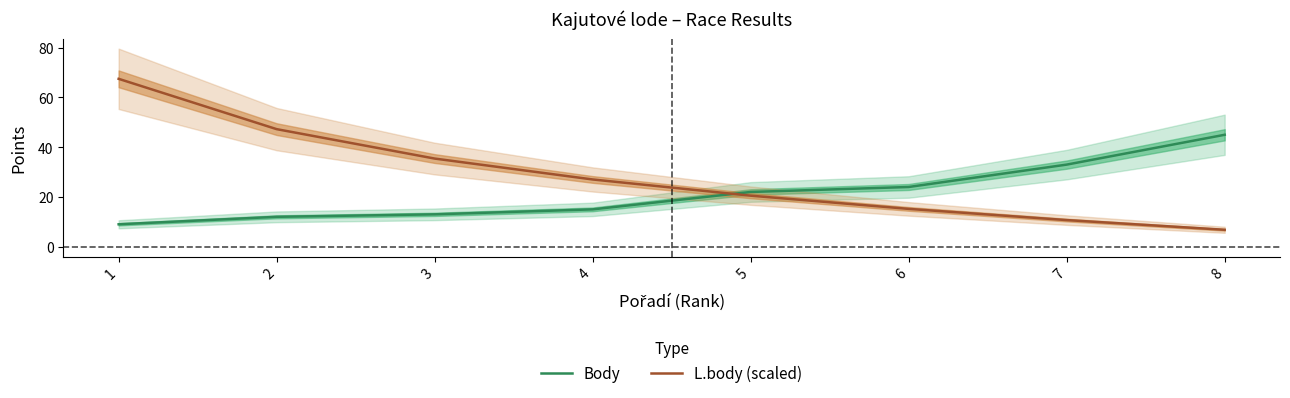

What is the highest value of the Body series?

45.0